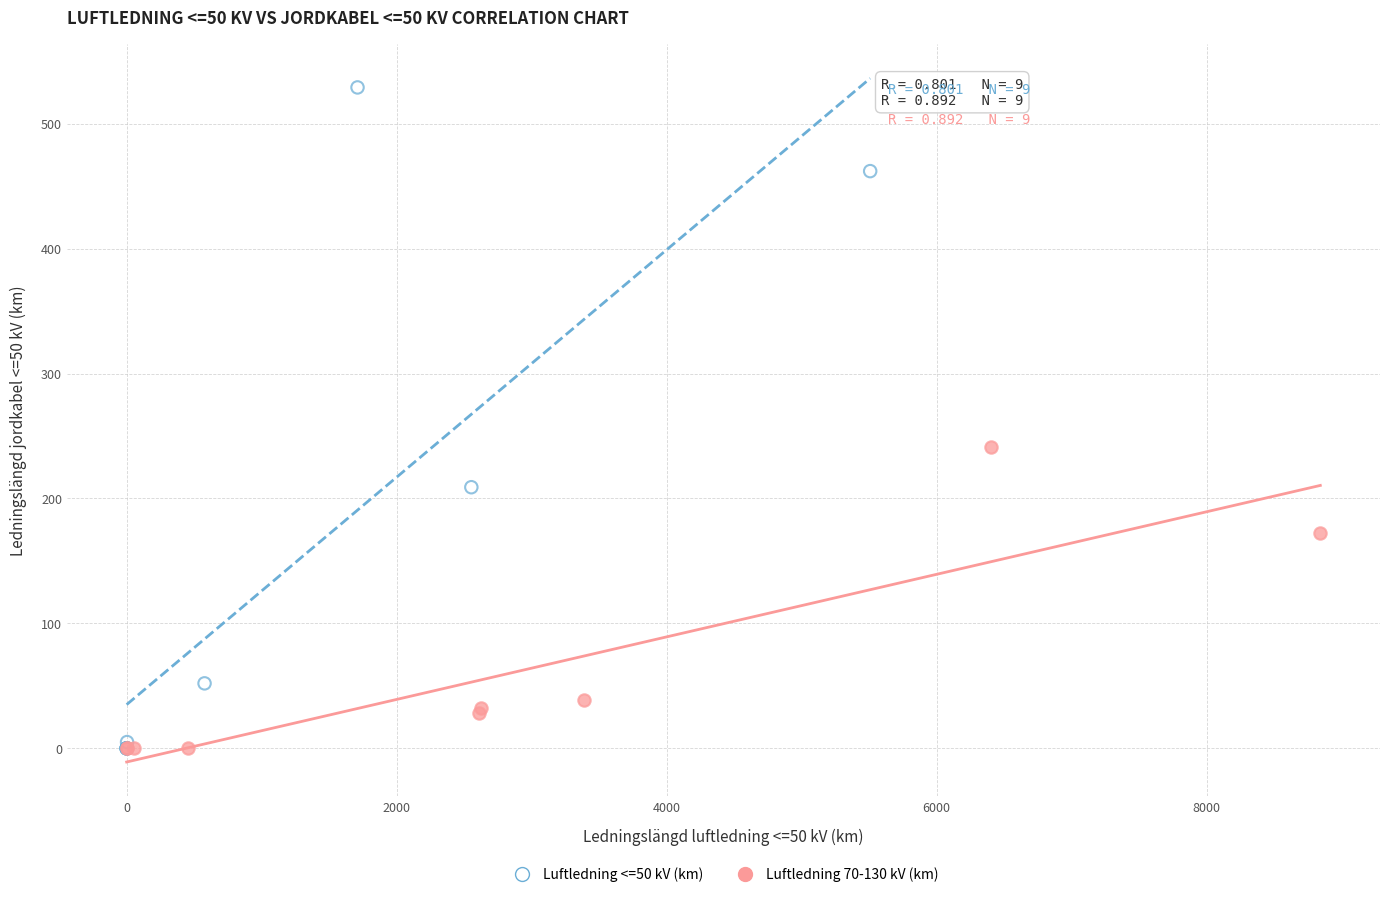

Which series has the largest Y range (max minus min)?

Luftledning <=50 kV (km)